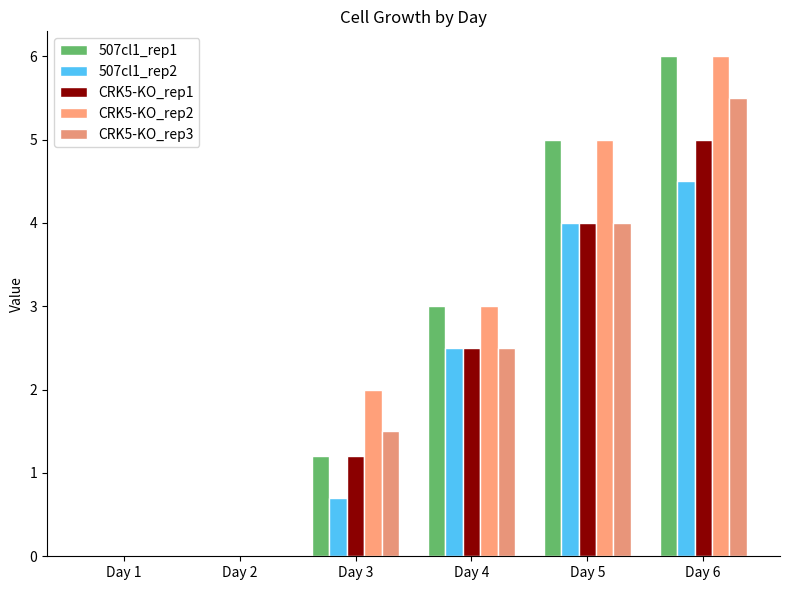

True or false: 507cl1_rep1 has a value of 0.0 at Day 1.

True